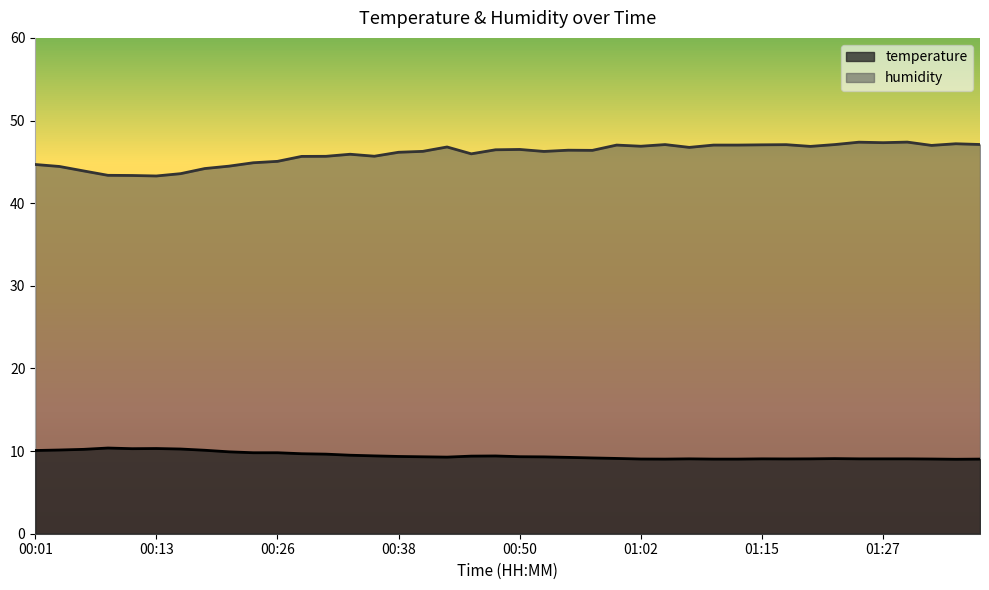

What is the lowest value of the temperature series?

9.0